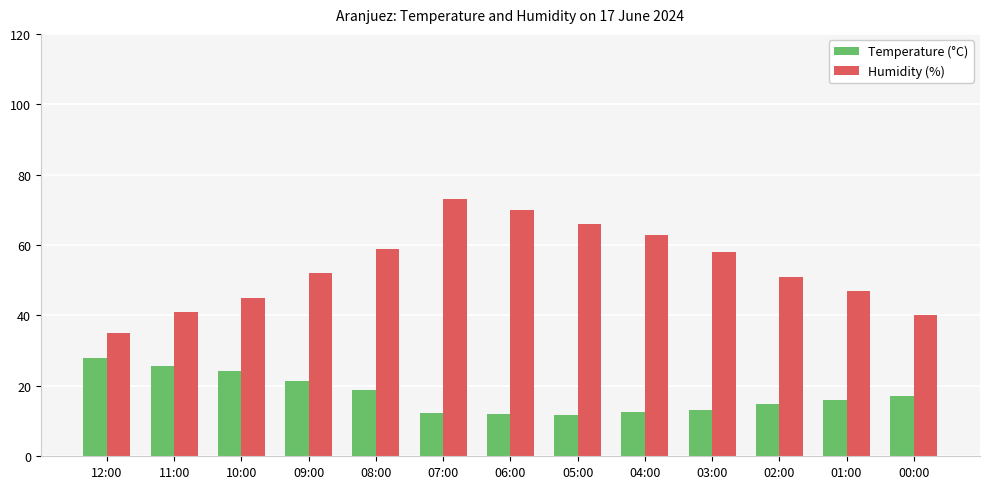

Which label corresponds to the largest value in the chart?

07:00